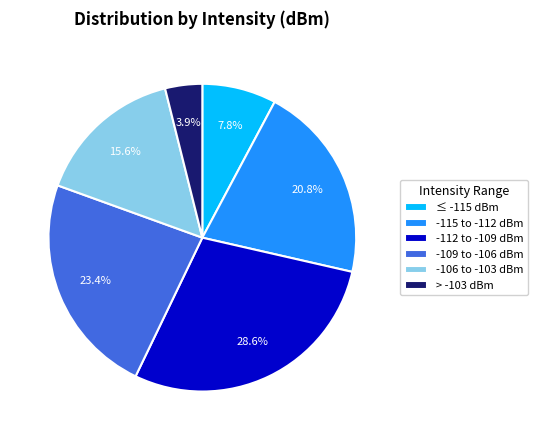

Combined, do -112 to -109 dBm and ≤ -115 dBm account for over 50%?

No